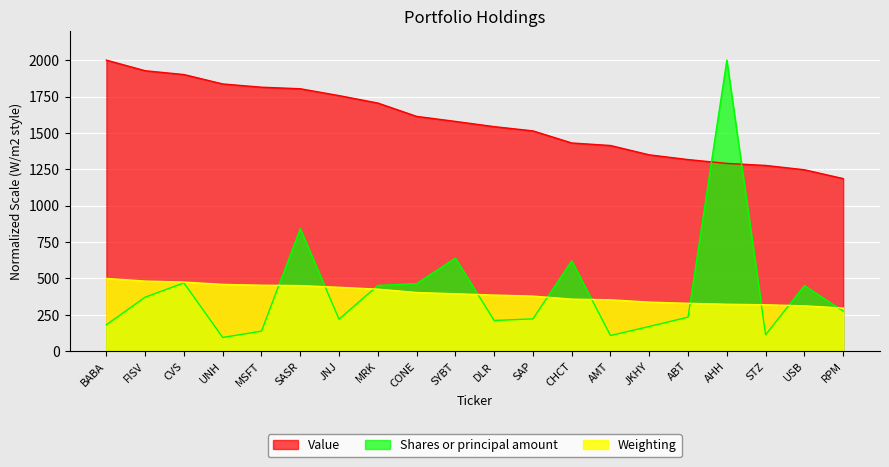

How many data points does each series have?

20